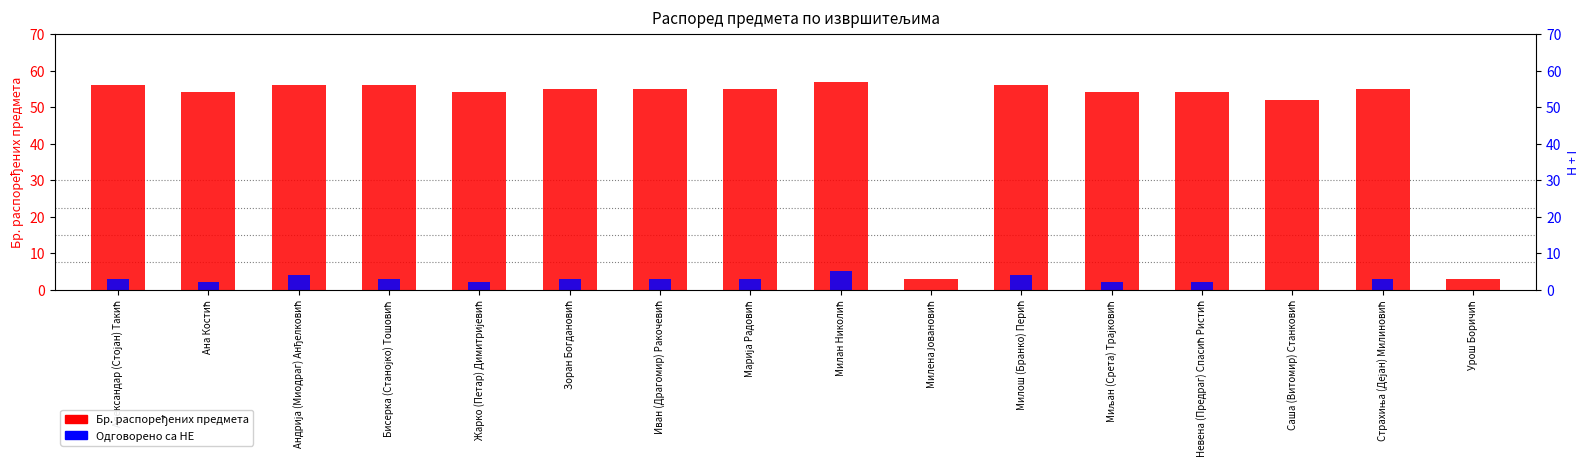

Which series has the widest spread of values?

Бр. распоређених предмета